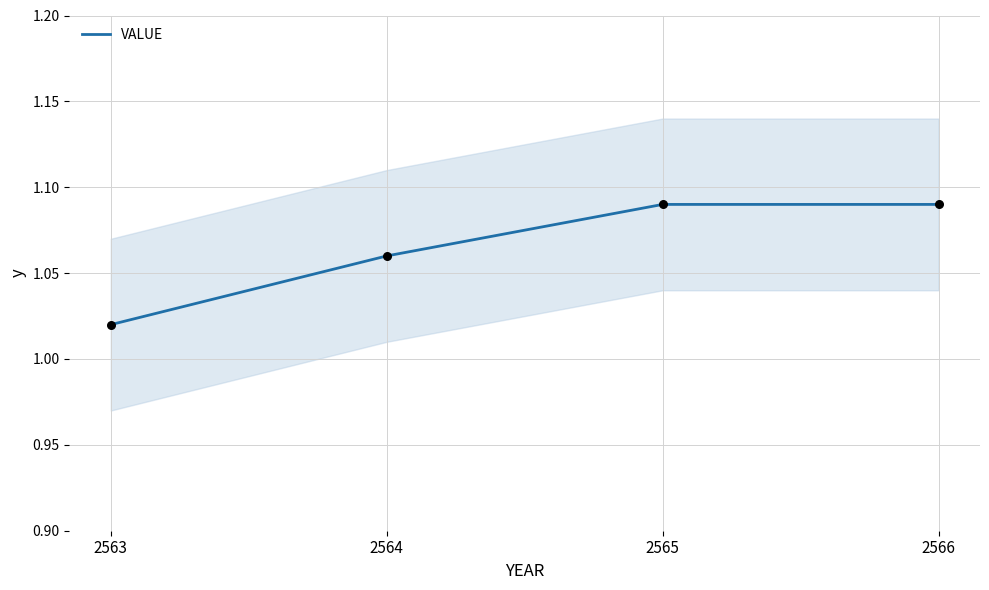

Which has a higher value, 2566 or 2565?

2566